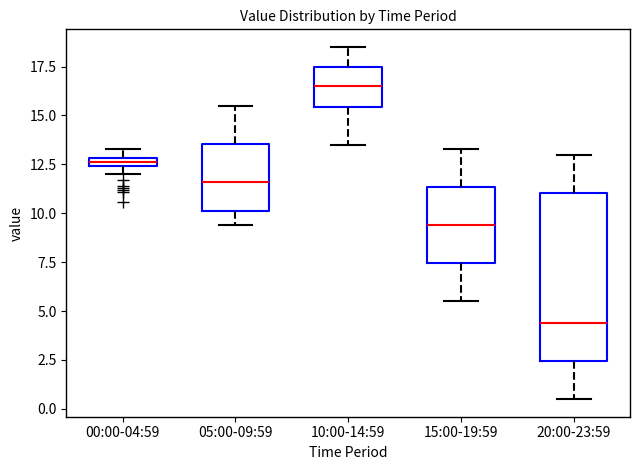

Which box has the lowest median line?

20:00-23:59